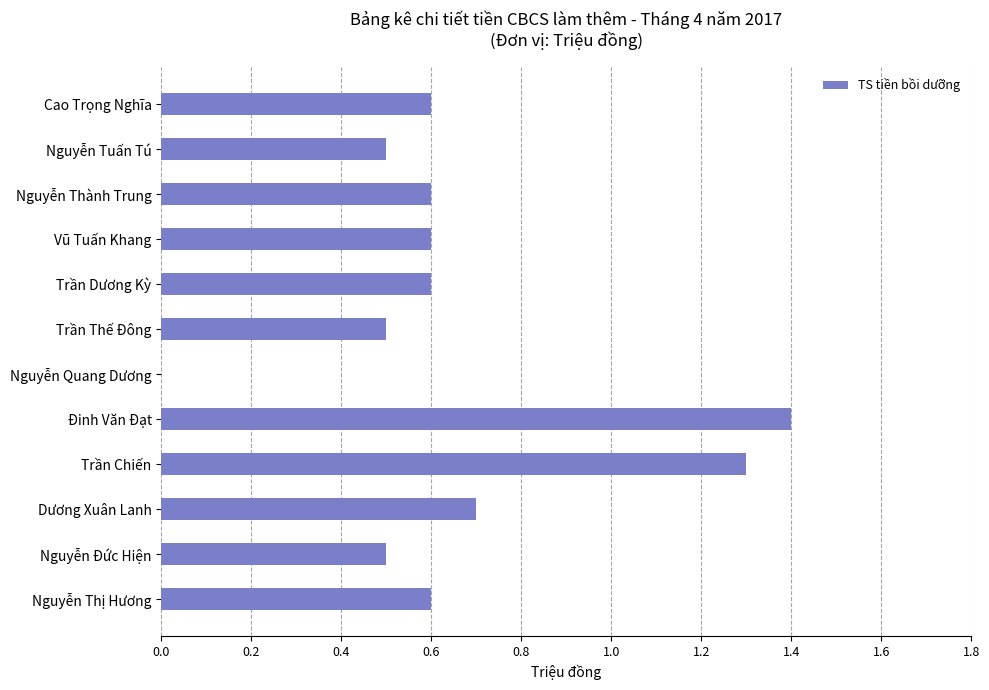

What is the sum of the values at Nguyễn Quang Dương and Nguyễn Đức Hiện?

0.5